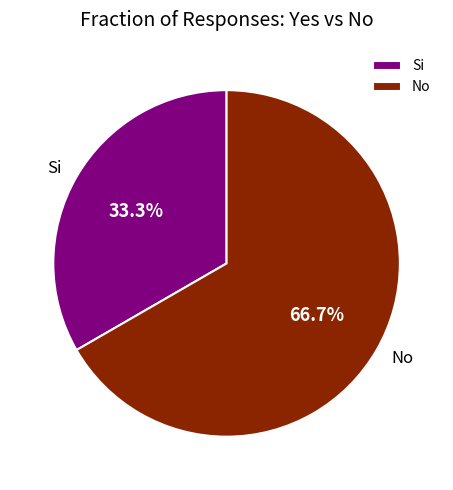

To the nearest percent, what is the difference between the No and Si slice percentages?

33%